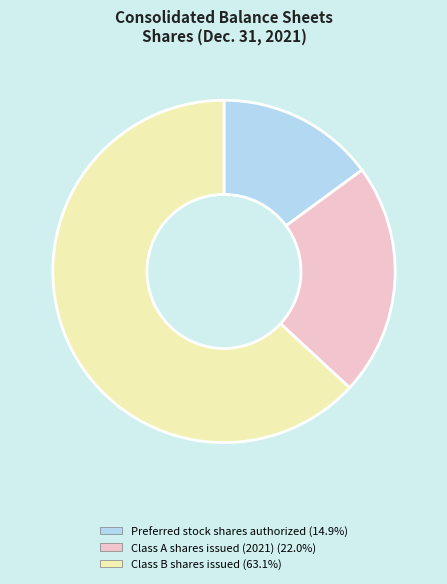

Does any single category account for the majority?

Yes